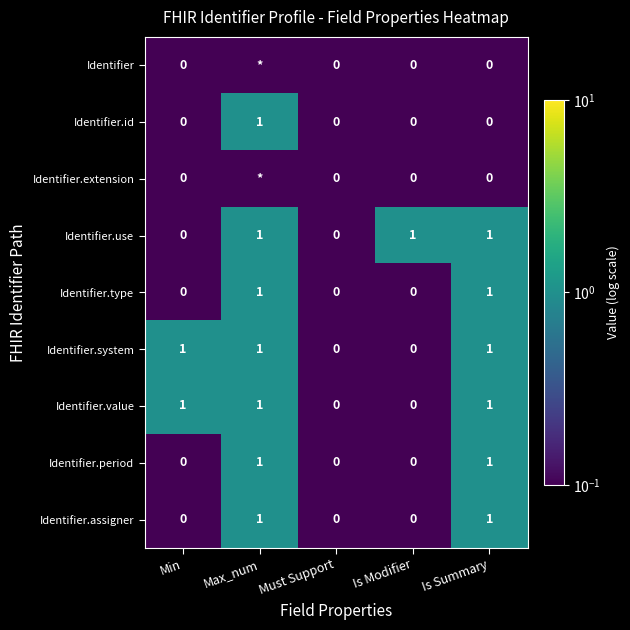

Count the Identifier.type values in the range 0 to 1.

5